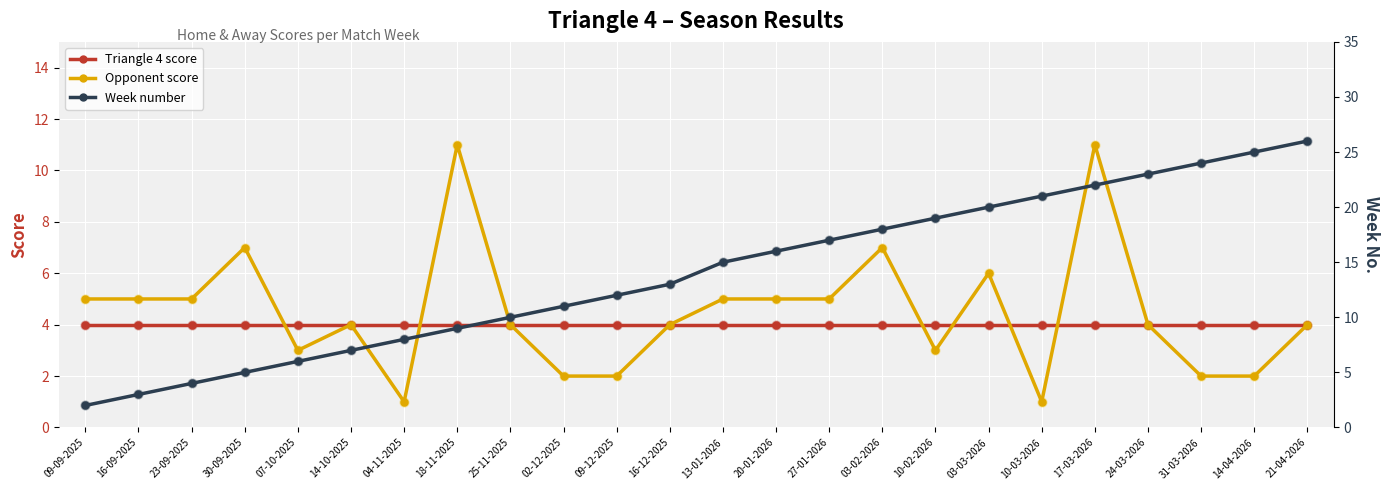

Which series has the largest Y range (max minus min)?

Week number